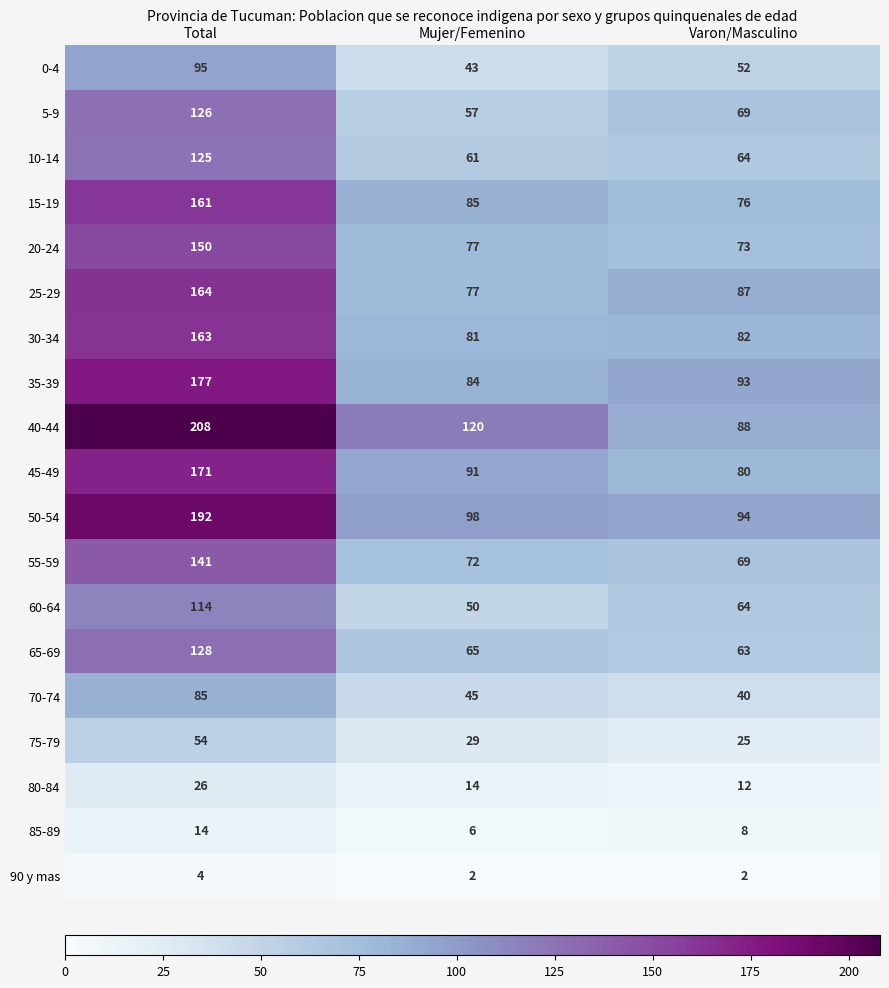

Where is 40-44 nearest to the value 148?

Mujer/Femenino